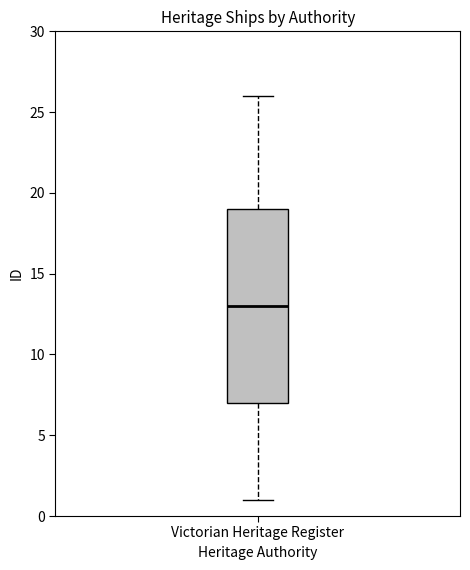

Transcribe this box plot: give where the median line is, the range the box spans, and where the two whiskers end, as read against the y-axis. The values are not printed on the chart, so give them approximately, as read against the axis.

median 13, box 7 to 19, whiskers 1 to 26